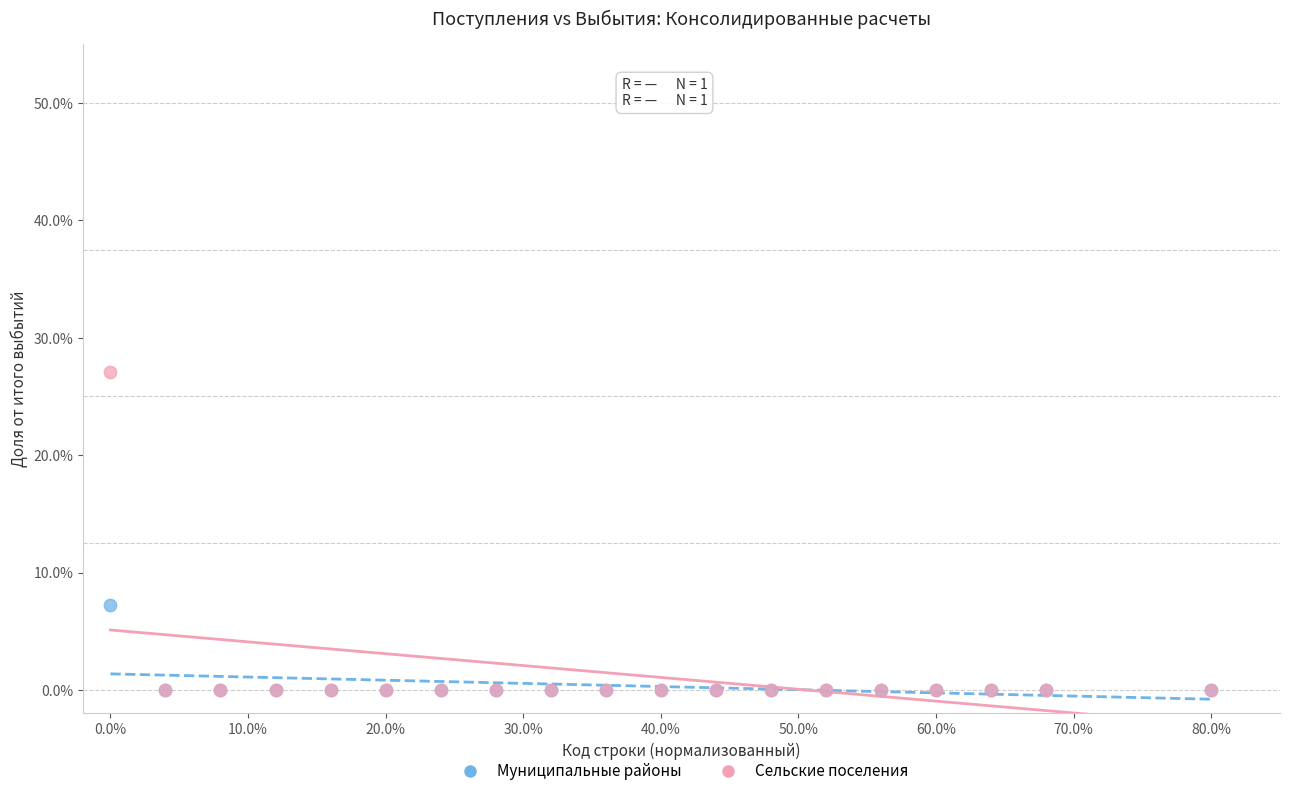

Which series reaches the maximum Y coordinate?

Сельские поселения